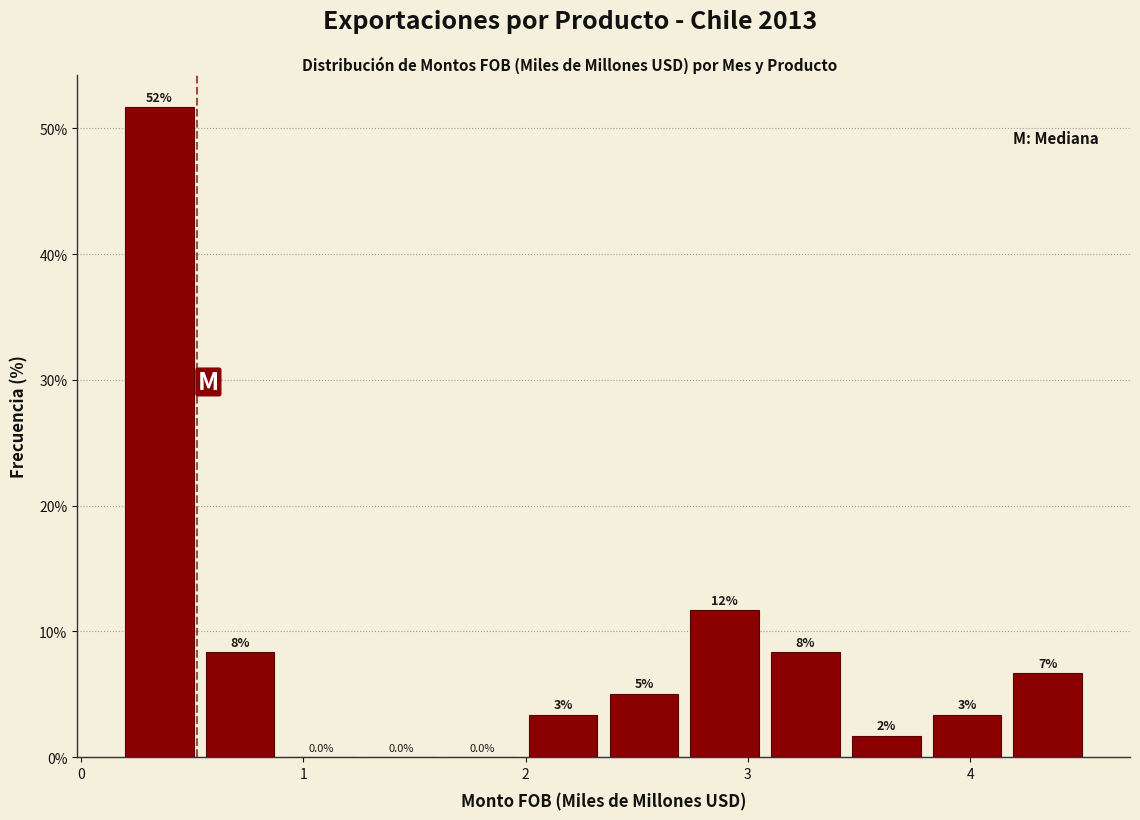

Around what value on the x-axis is the tallest bar? Give the approximate position of its centre, as read against the axis.

0.4